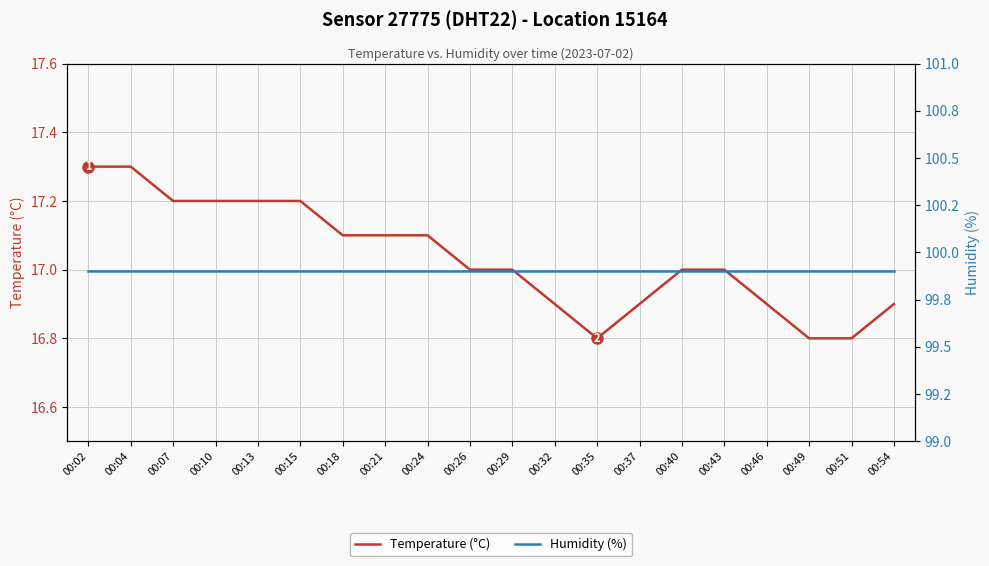

What value does the Temperature (°C) series have at 00:46?

16.9